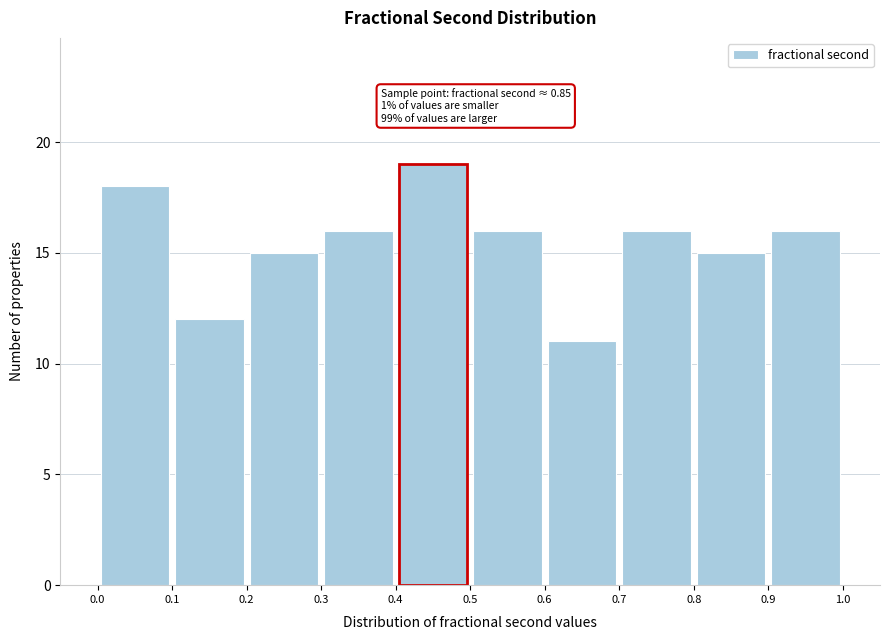

Which range on the x-axis has the tallest bar?

0.4 to 0.5